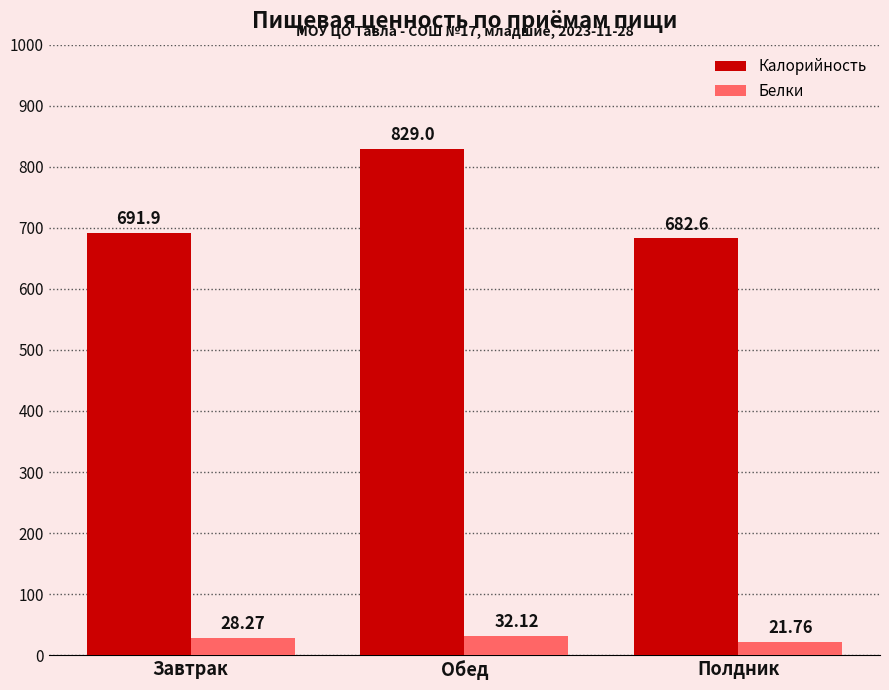

How many bars are there in each group?

2